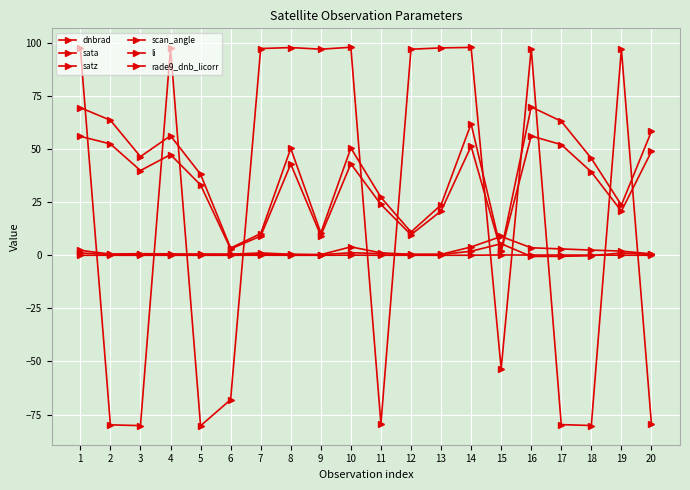

Which series has the largest range (max minus min)?

sata